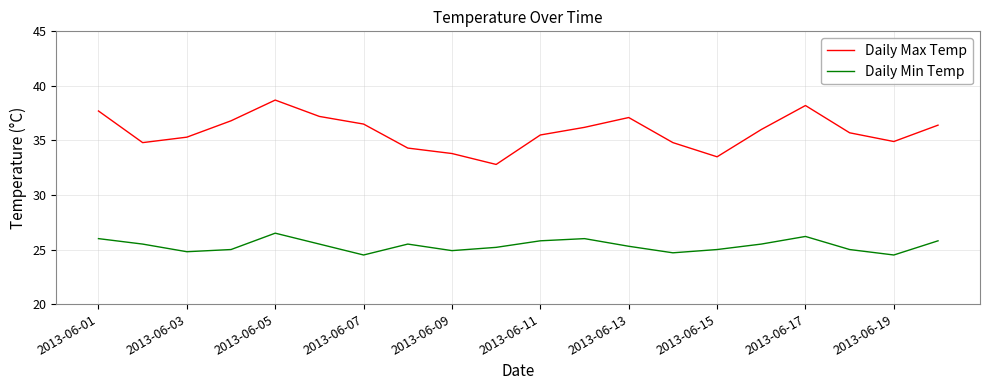

At how many categories does at least one series exceed 29?

20